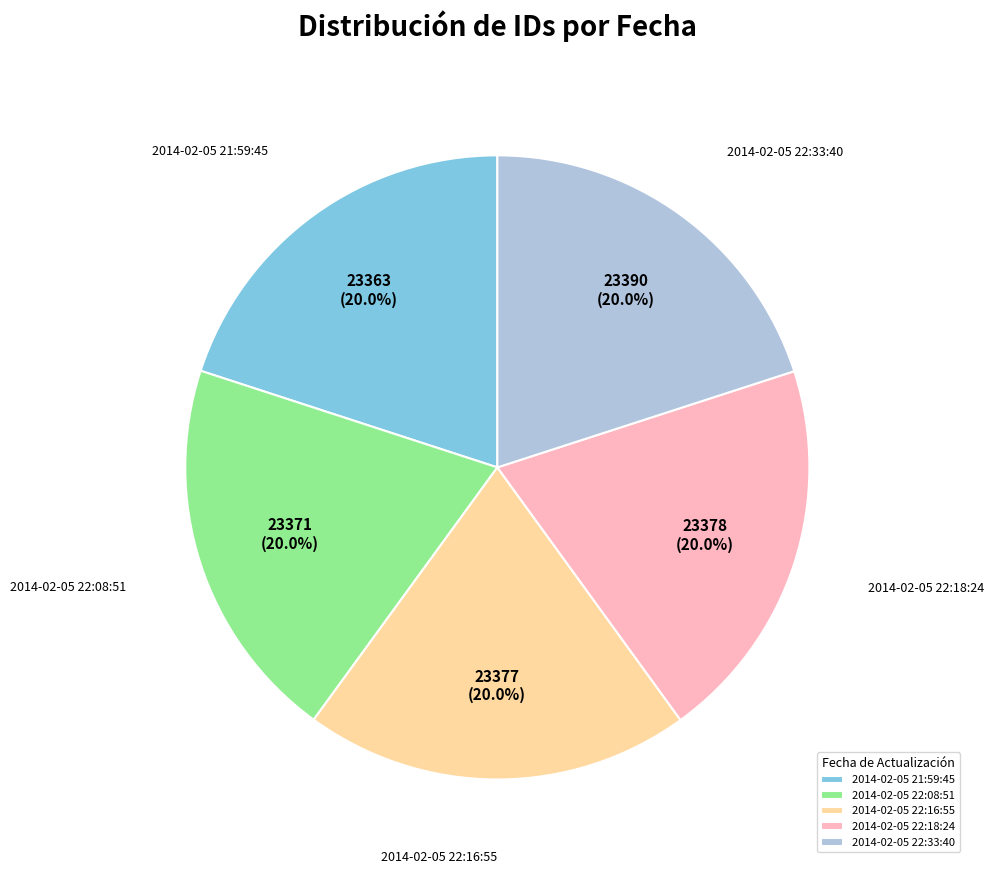

To the nearest percent, what is the average slice percentage?

20%